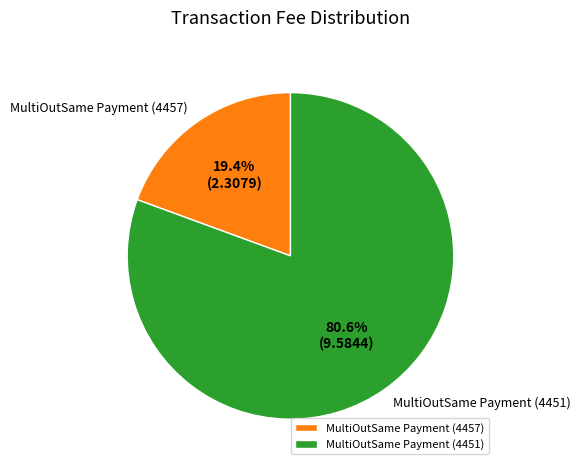

Count the number of slices in the pie.

2